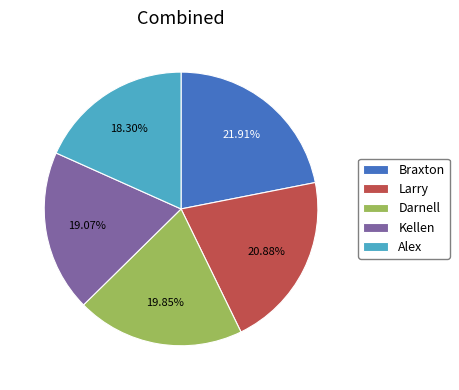

What is the ratio of the value at Kellen to the value at Larry?

0.9